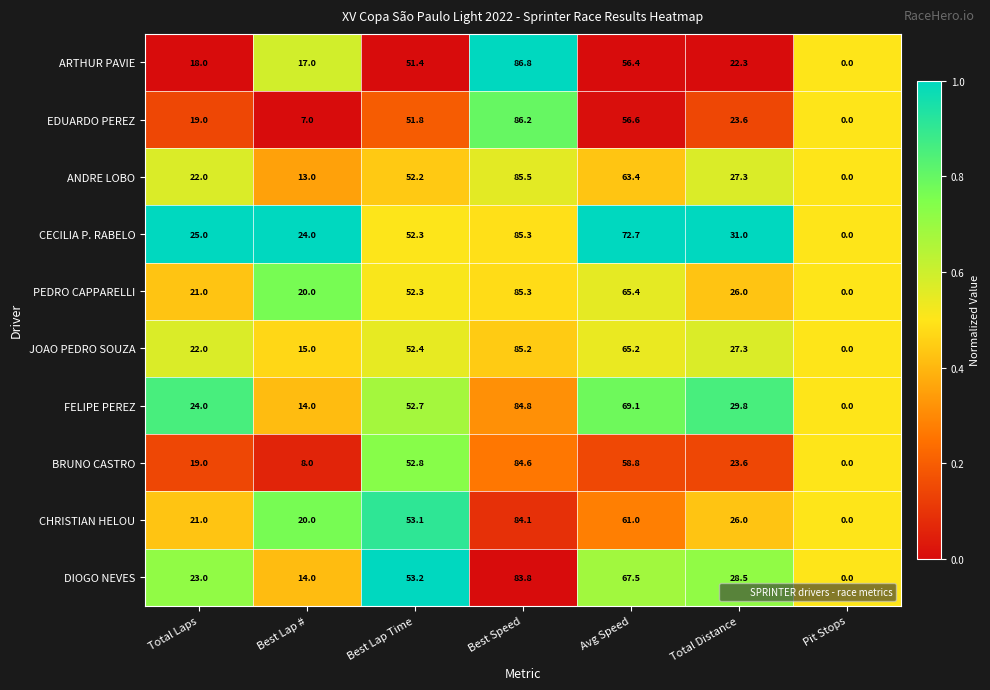

Between Best Speed and Total Distance, which series saw the biggest shift?

ARTHUR PAVIE